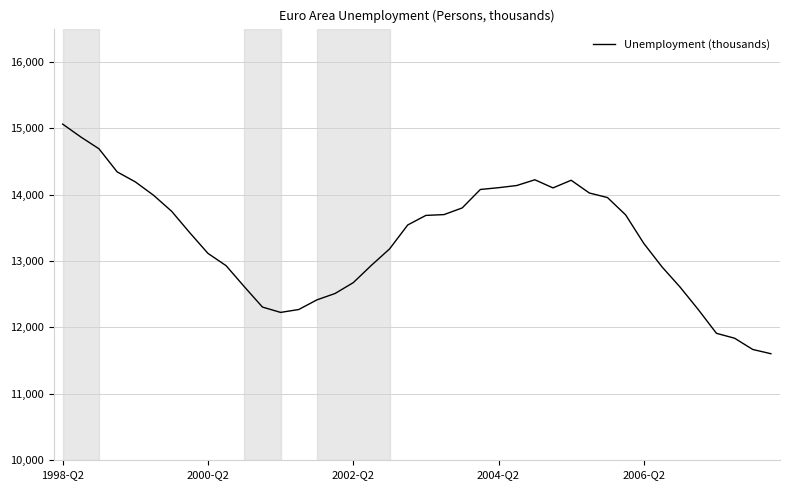

What is the difference between the maximum and minimum values?

3457.2